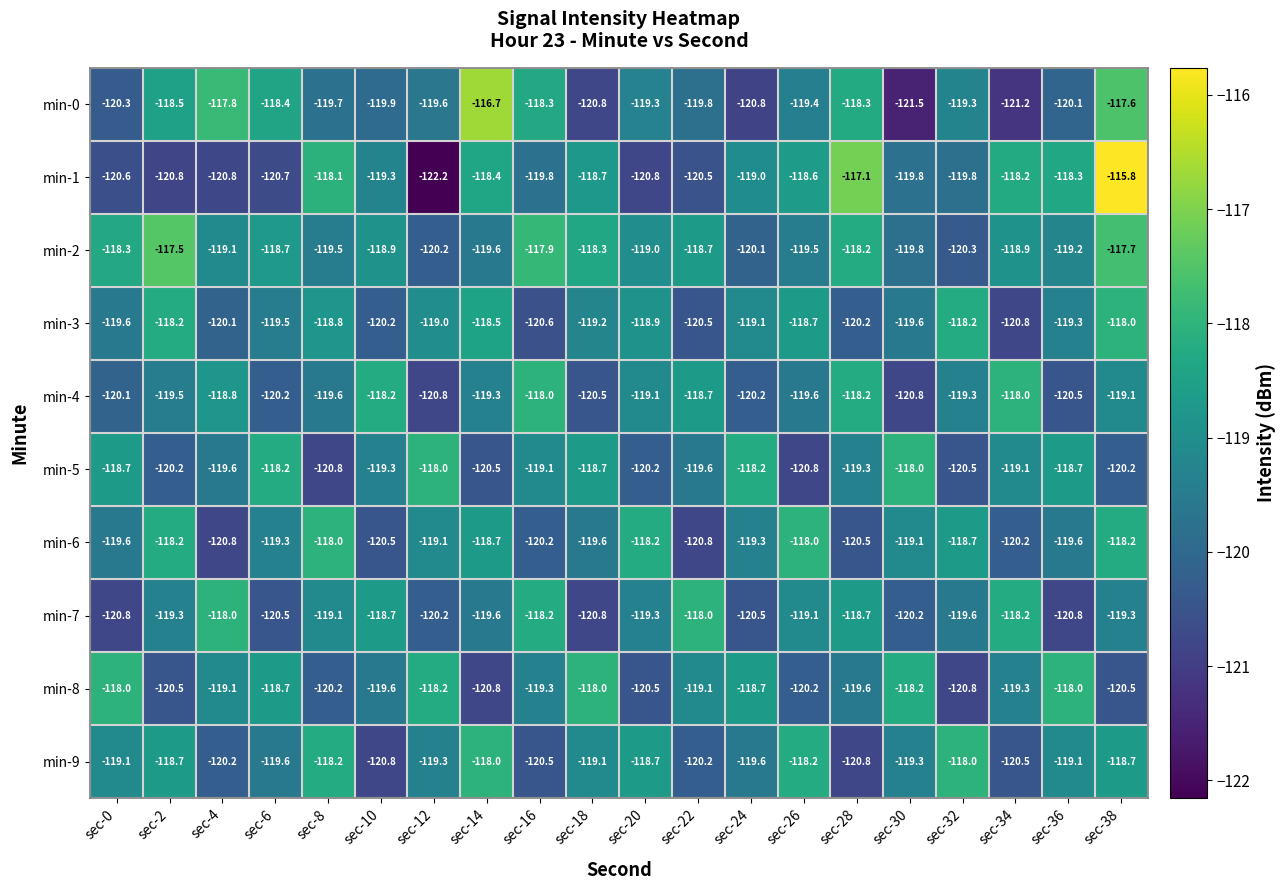

Which series has the largest range (max minus min)?

min-1